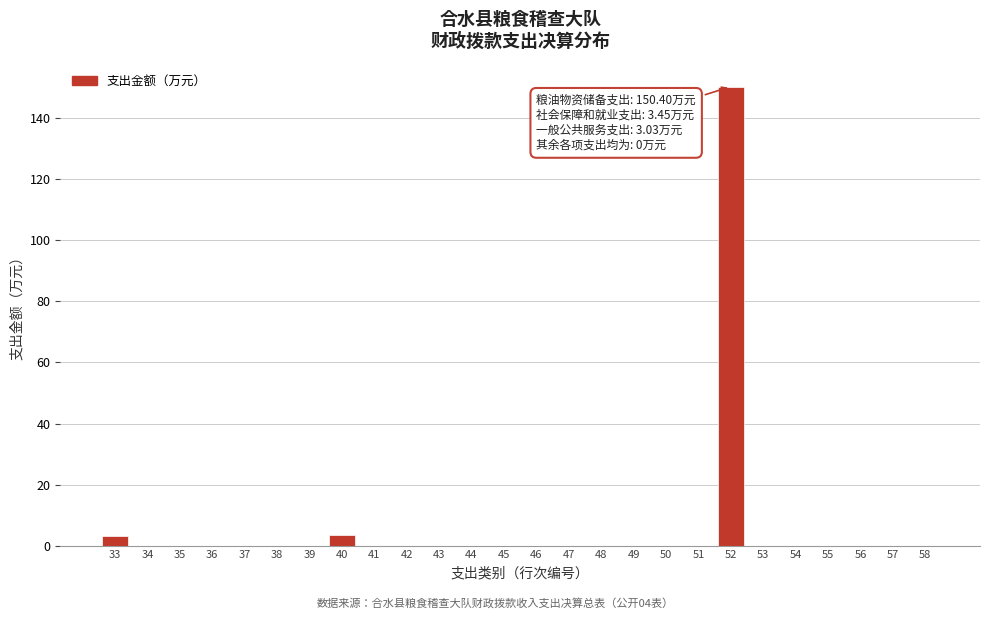

True or false: the data shows -95.6 at 42.

False